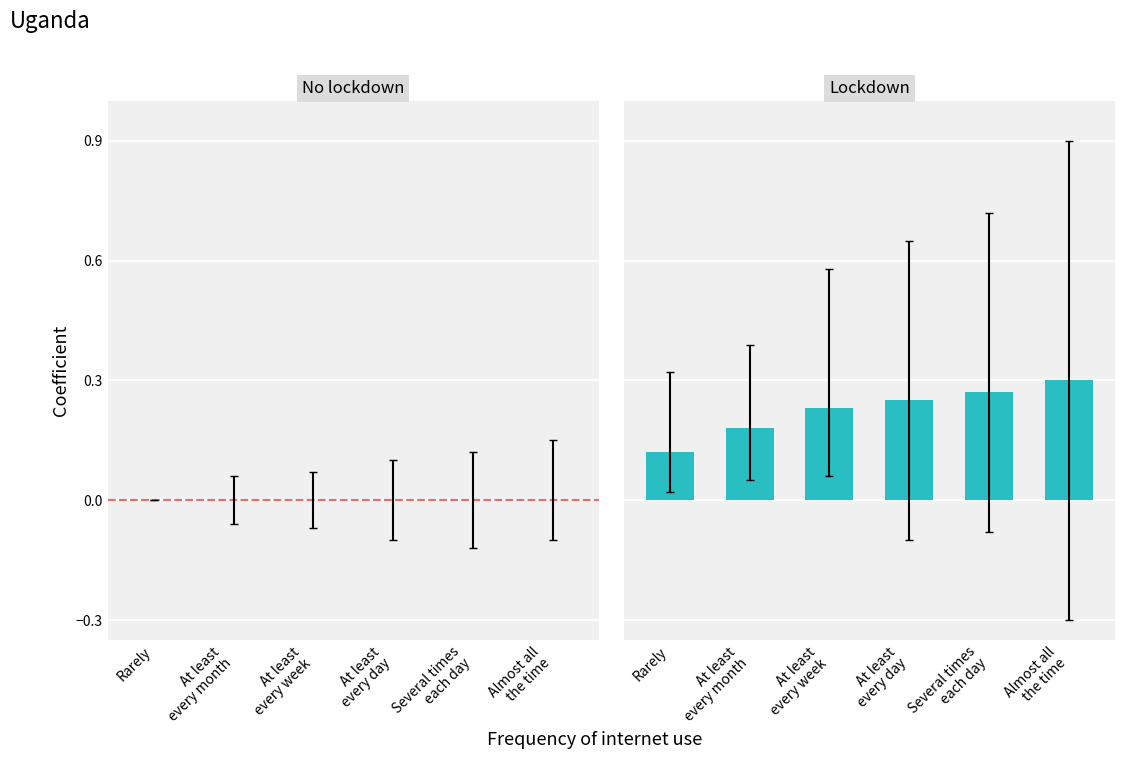

Are the bars horizontal?

No